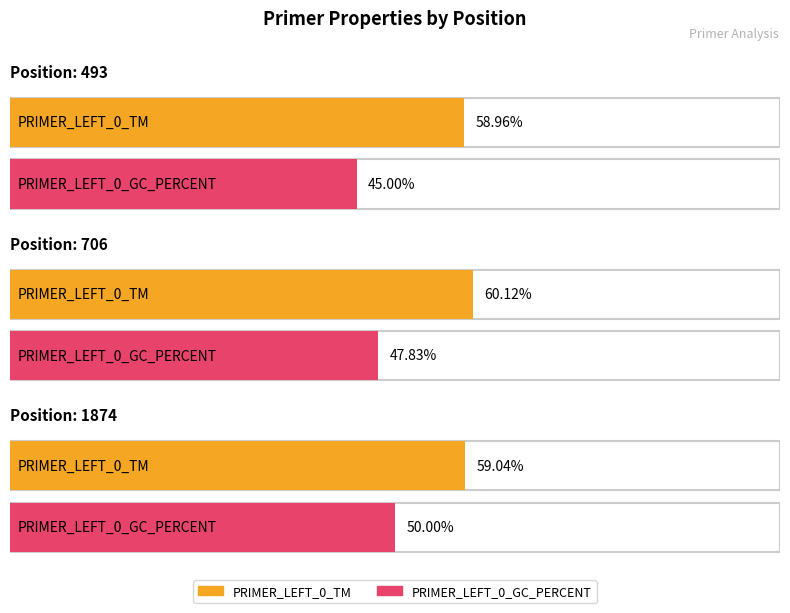

Between 493 and 706, which series saw the biggest shift?

PRIMER_LEFT_0_GC_PERCENT